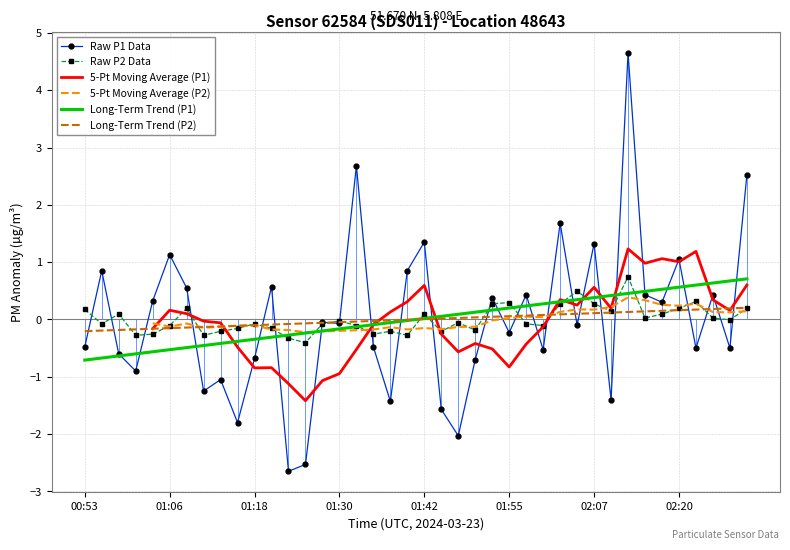

At how many categories does at least one series exceed -1?

40